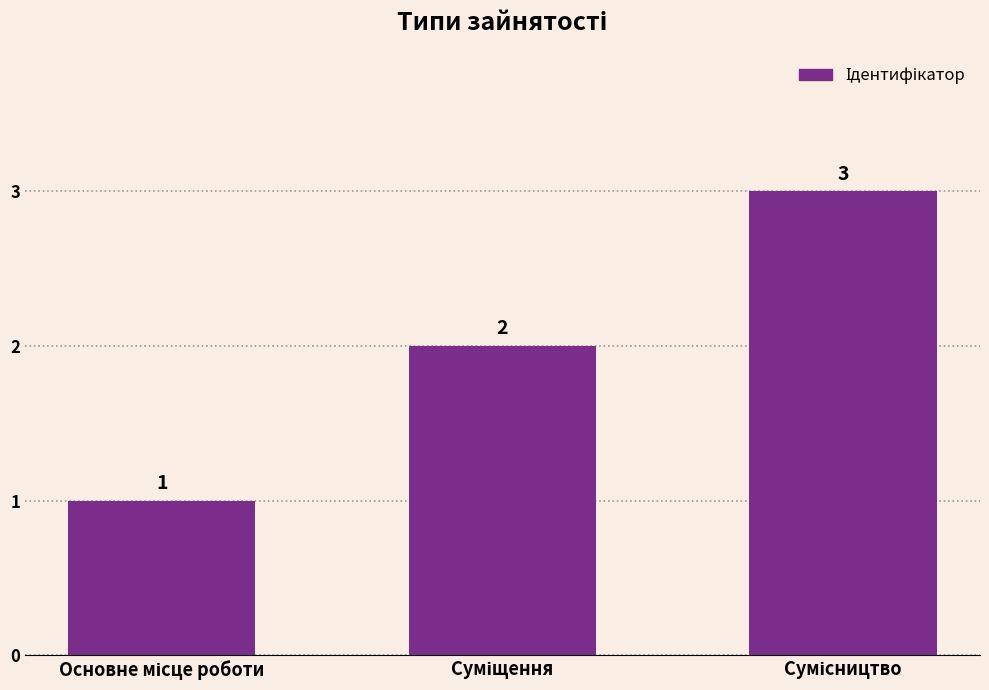

Reading left to right, transcribe all the data shown in this chart.

1	2	3